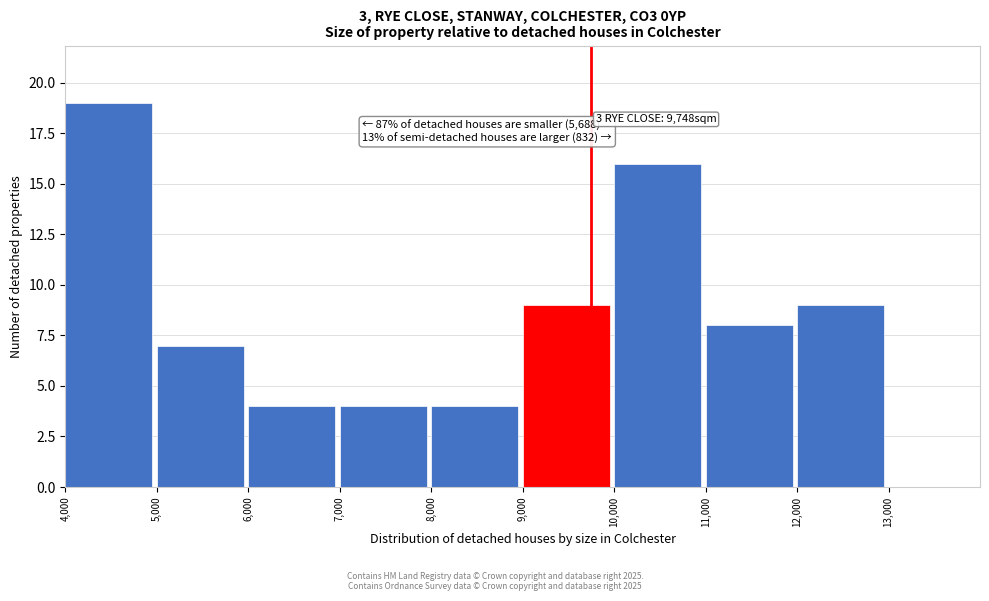

Over which range of the x-axis is the bar tallest?

4000 to 5000